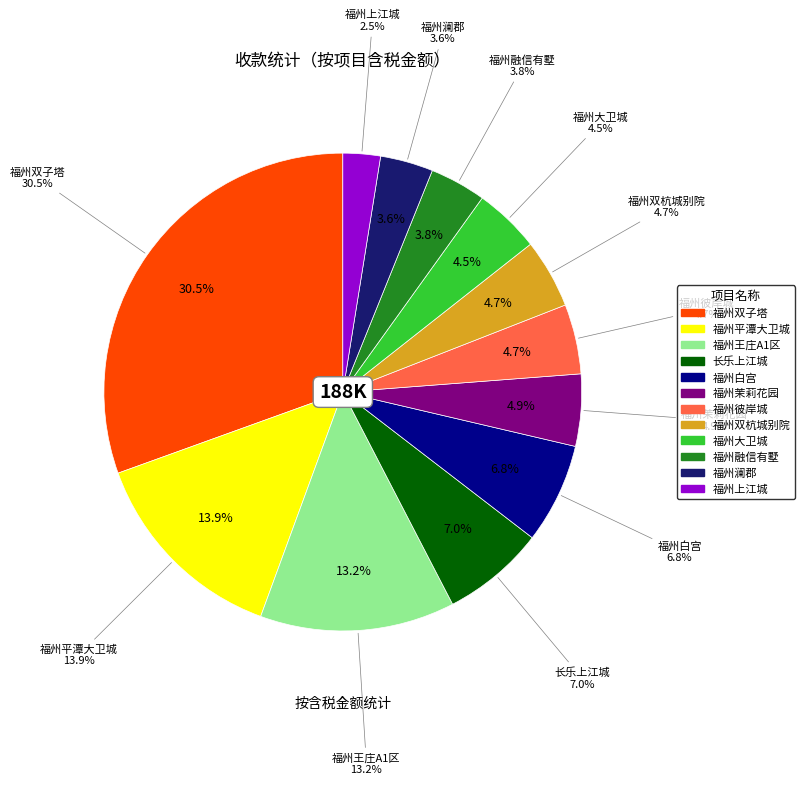

To the nearest percent, what is the combined percentage of 长乐上江城 and 福州大卫城?

11%